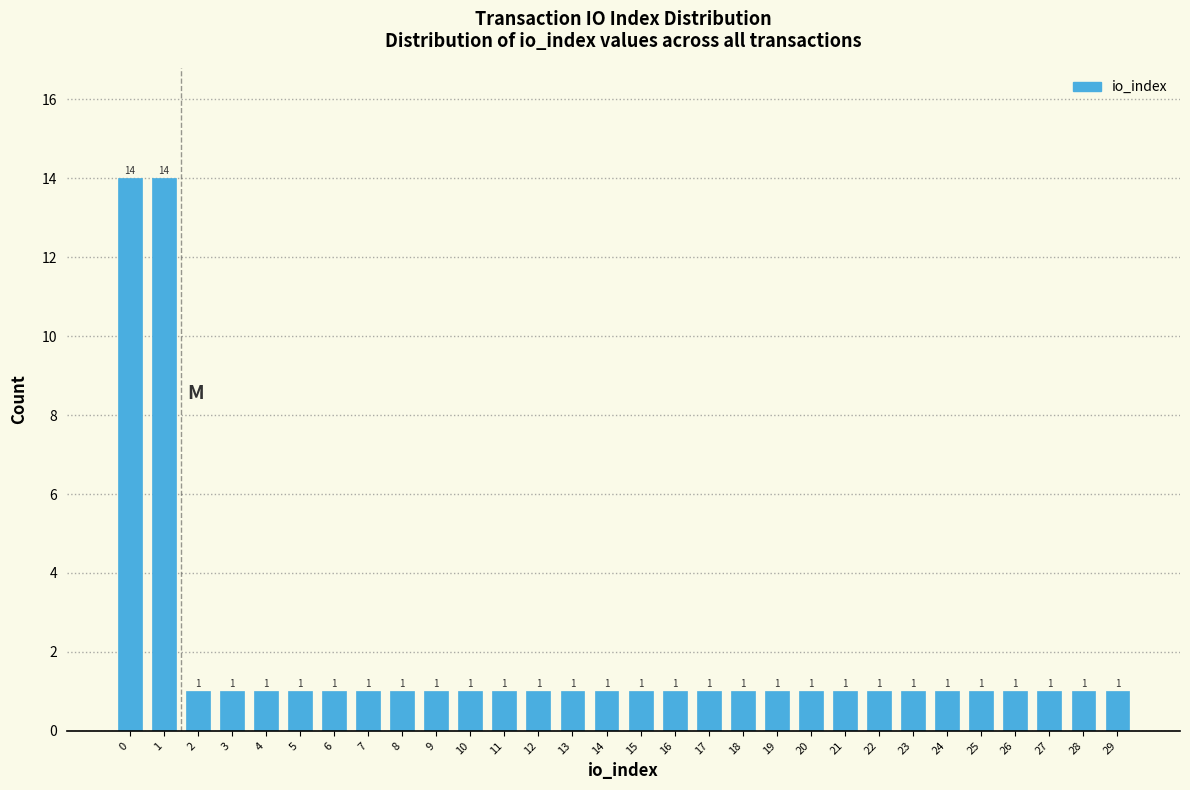

Reading left to right, transcribe all the data shown in this chart.

14	14	1	1	1	1	1	1	1	1	1	1	1	1	1	1	1	1	1	1	1	1	1	1	1	1	1	1	1	1